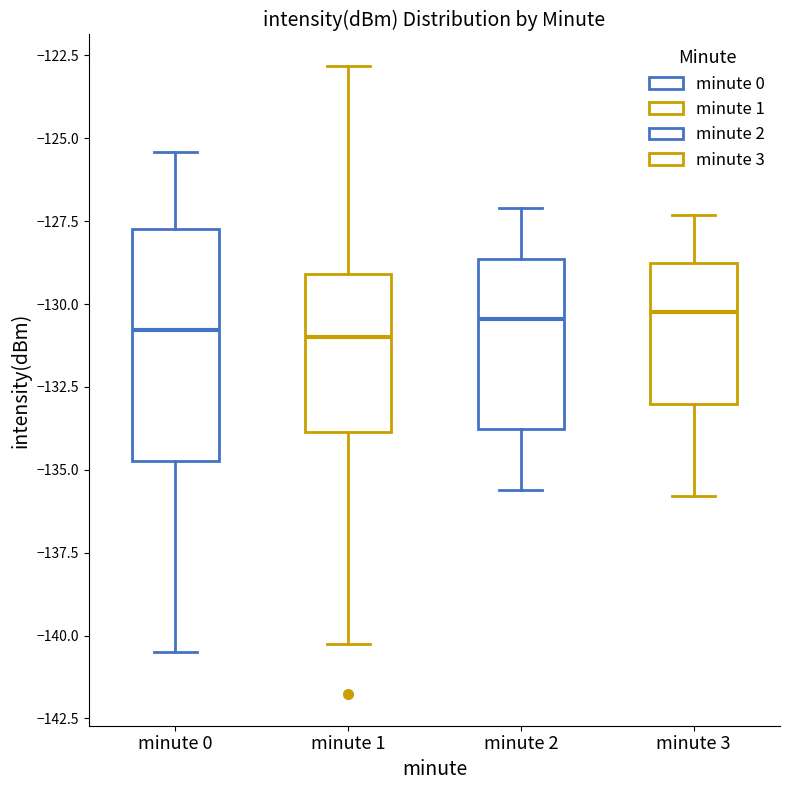

Where is the lower edge of the box for minute 3 on the y-axis? The values are not printed on the chart, so give them approximately, as read against the axis.

-133.0